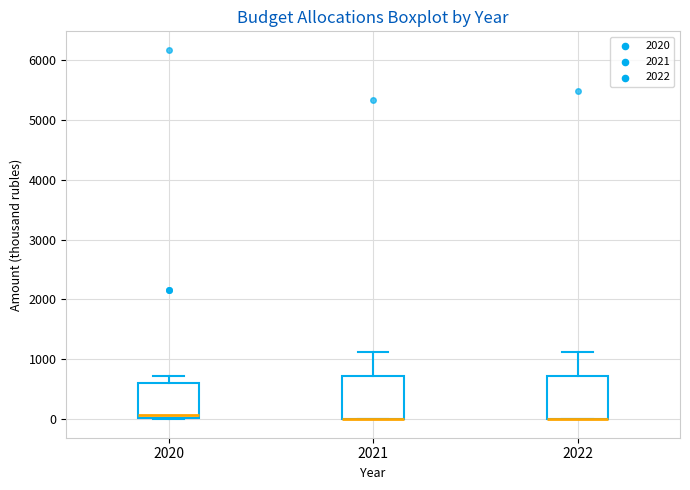

Reading left to right, transcribe this box plot: for each box, give where its median line is, the range the box spans, and where its two whiskers end, as read against the y-axis. The values are not printed on the chart, so give them approximately, as read against the axis.

2020: median 100, box 0 to 600, whiskers 0 to 700
2021: median 0 (drawn on the box's lower edge), box 0 to 700, whiskers 0 to 1100
2022: median 0 (drawn on the box's lower edge), box 0 to 700, whiskers 0 to 1100